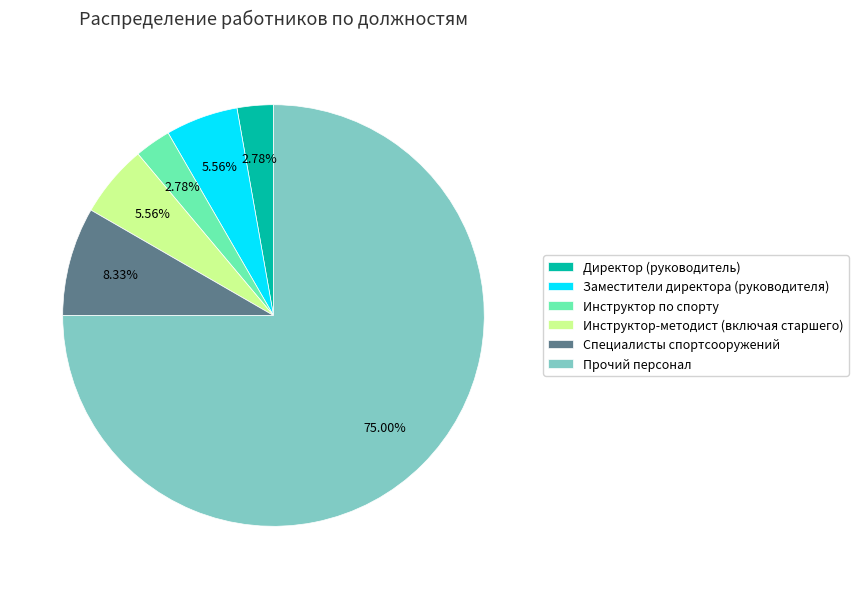

To the nearest percent, what is the difference between the Директор (руководитель) and Специалисты спортсооружений slice percentages?

6%